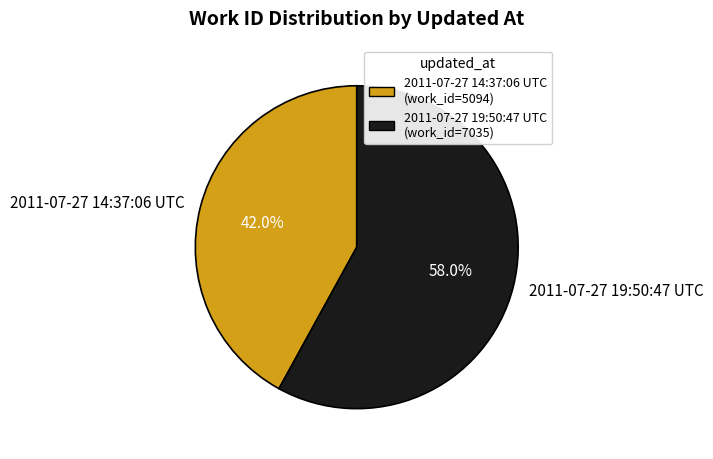

To the nearest percent, what is the combined percentage of 2011-07-27 19:50:47 UTC and 2011-07-27 14:37:06 UTC?

100%